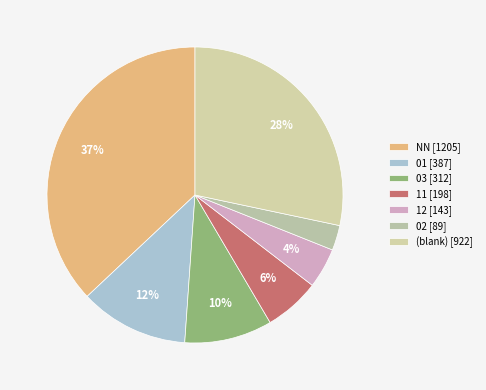

Rank the categories by value from highest to lowest.

NN [1205], (blank) [922], 01 [387], 03 [312], 11 [198], 12 [143], 02 [89]